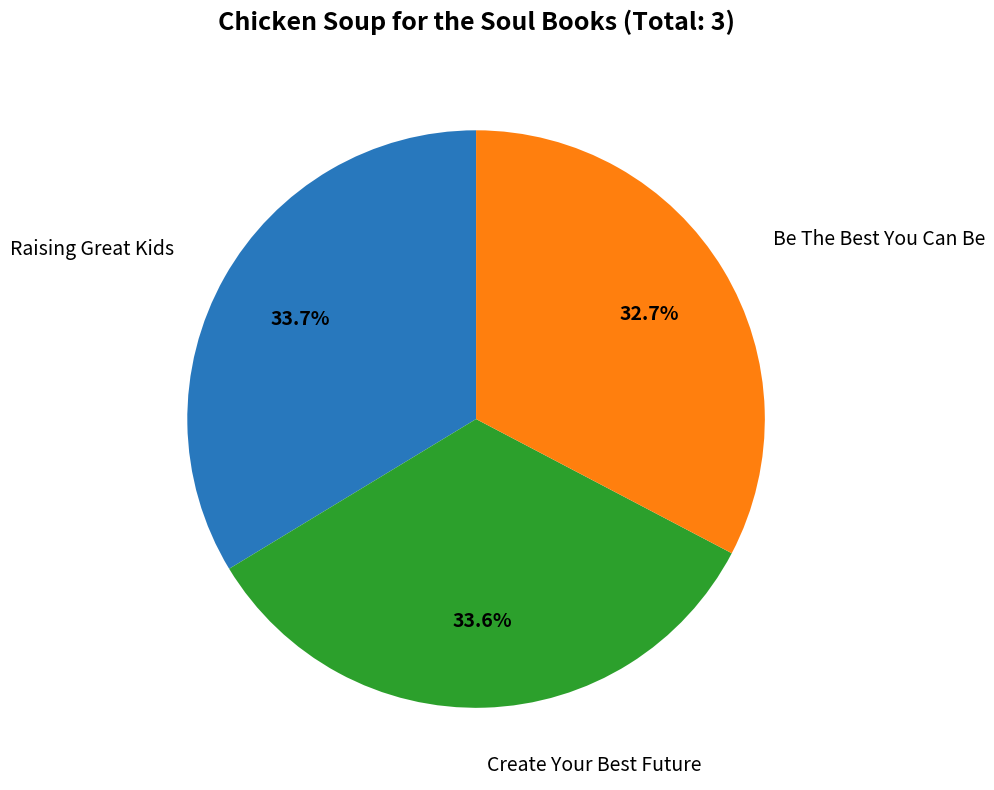

Combined, what portion of the pie is Create Your Best Future and Be The Best You Can Be?

66.3%